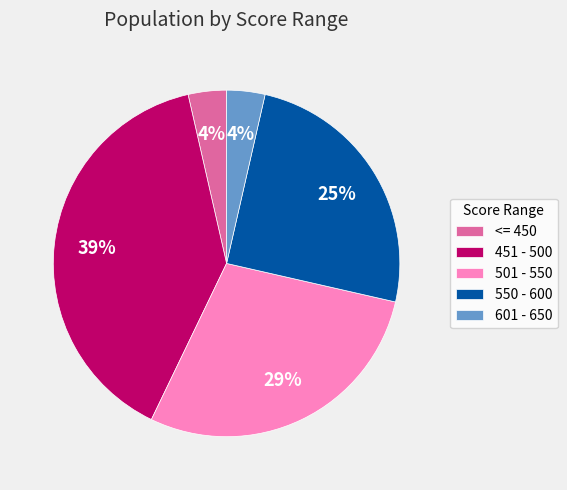

Which category has the biggest portion of the pie?

451 - 500